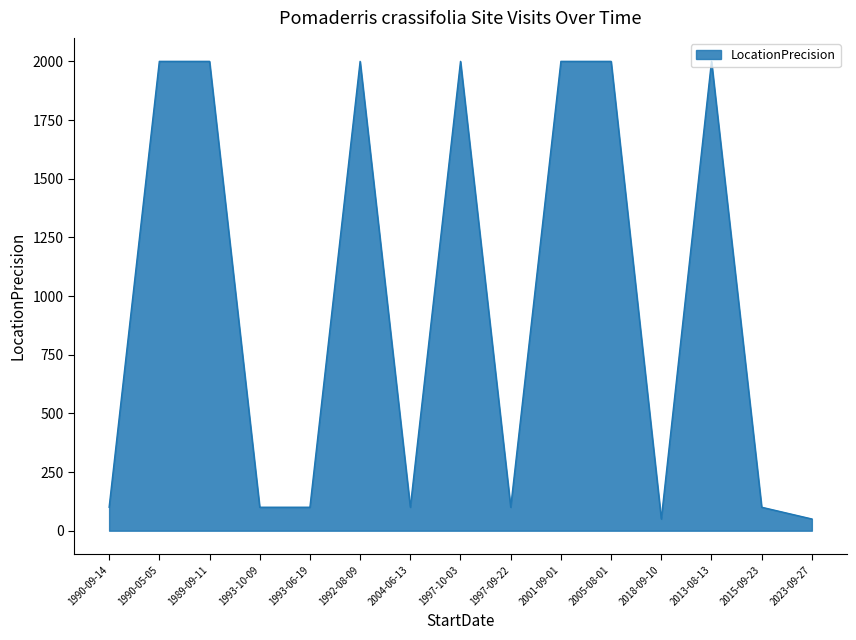

How many values are below 100?

2